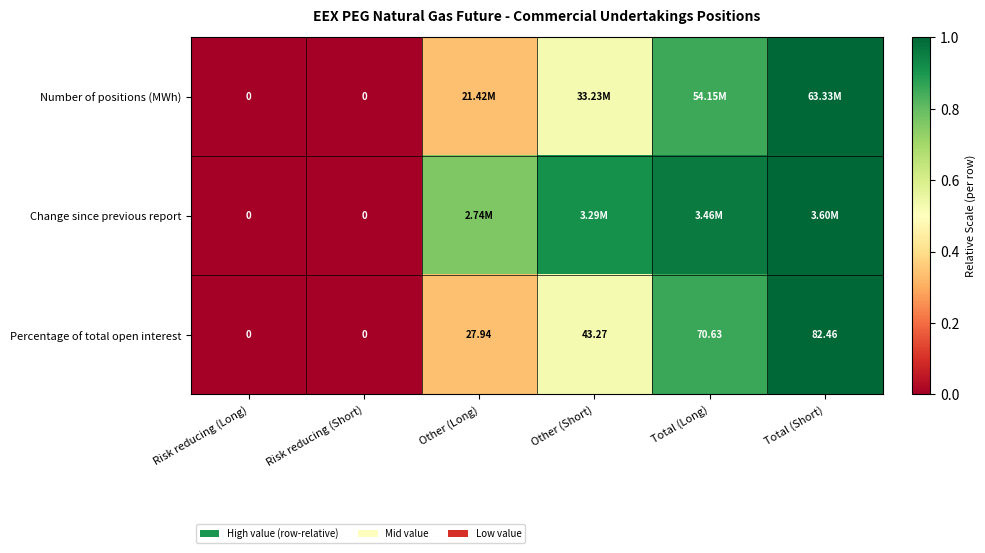

At which label does Percentage of total open interest first exceed 43?

Other (Short)